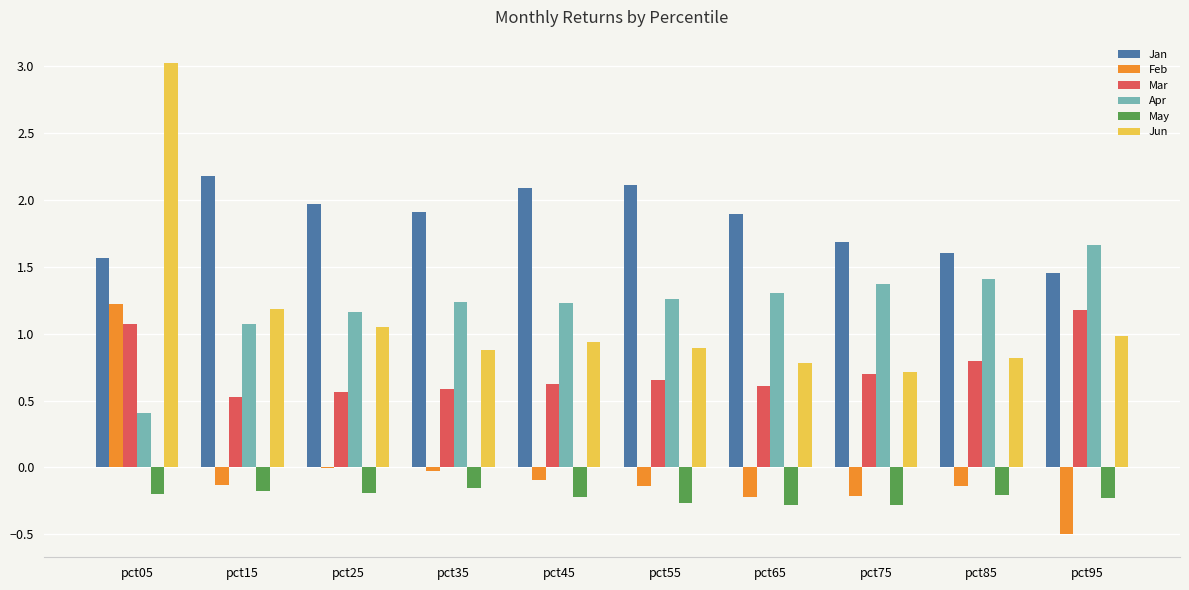

What is the sum of all Jun values?

11.3